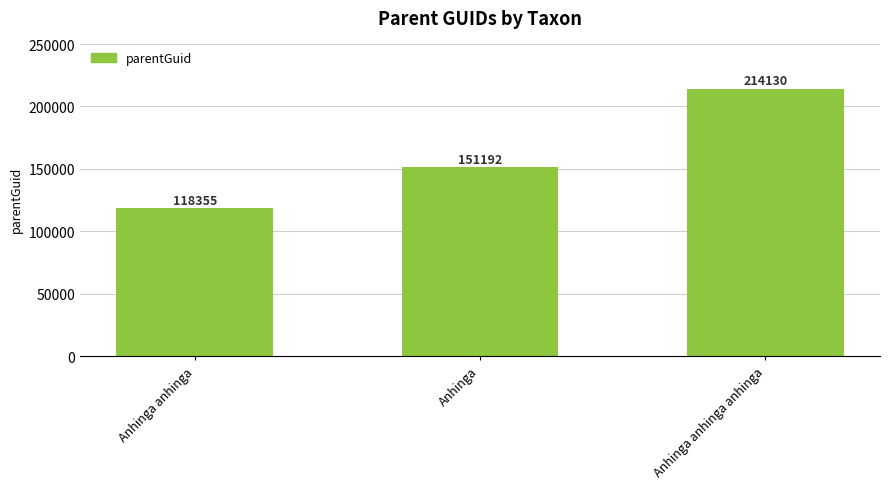

Reading left to right, what are all the values shown in this chart?

Anhinga anhinga=118355	Anhinga=151192	Anhinga anhinga anhinga=214130